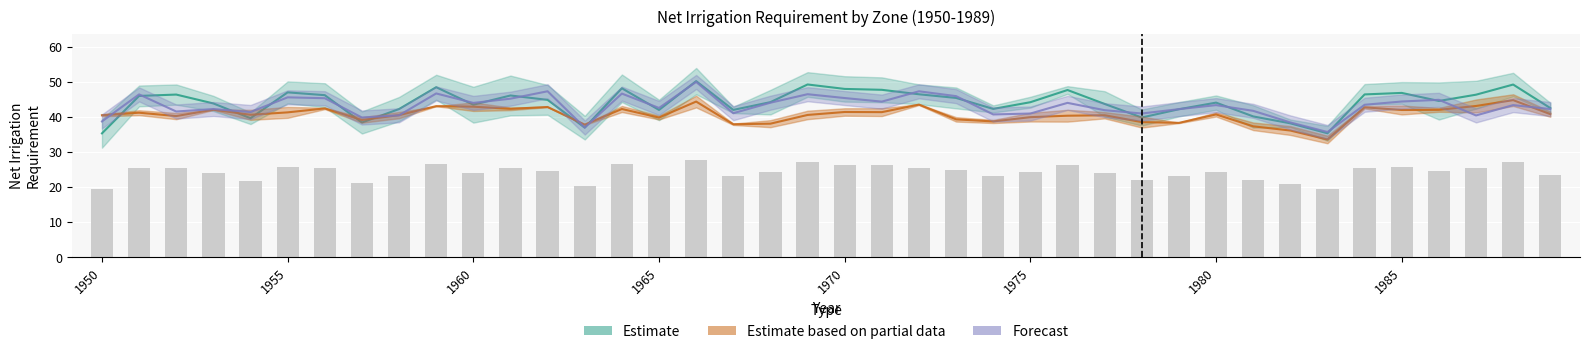

Between 22 and 38, which series saw the biggest shift?

Forecast